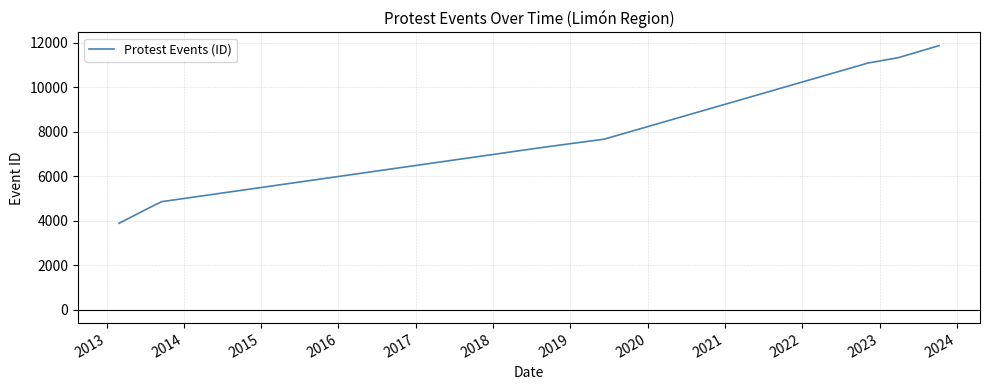

What is the average value?

7499